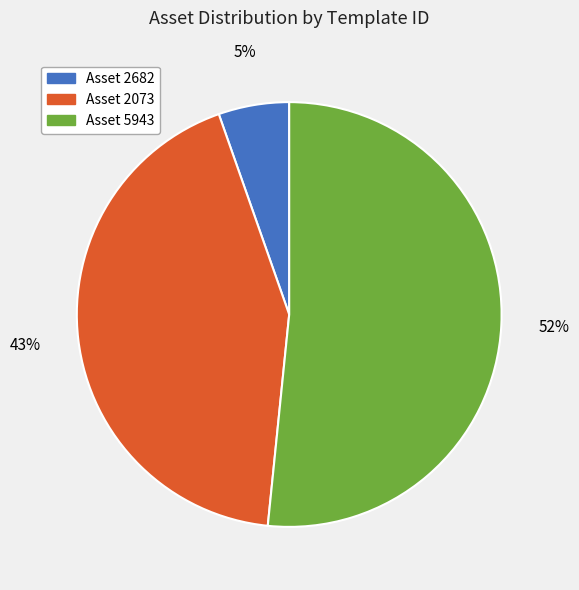

Is it true that Asset 5943 is 52% of the pie?

True